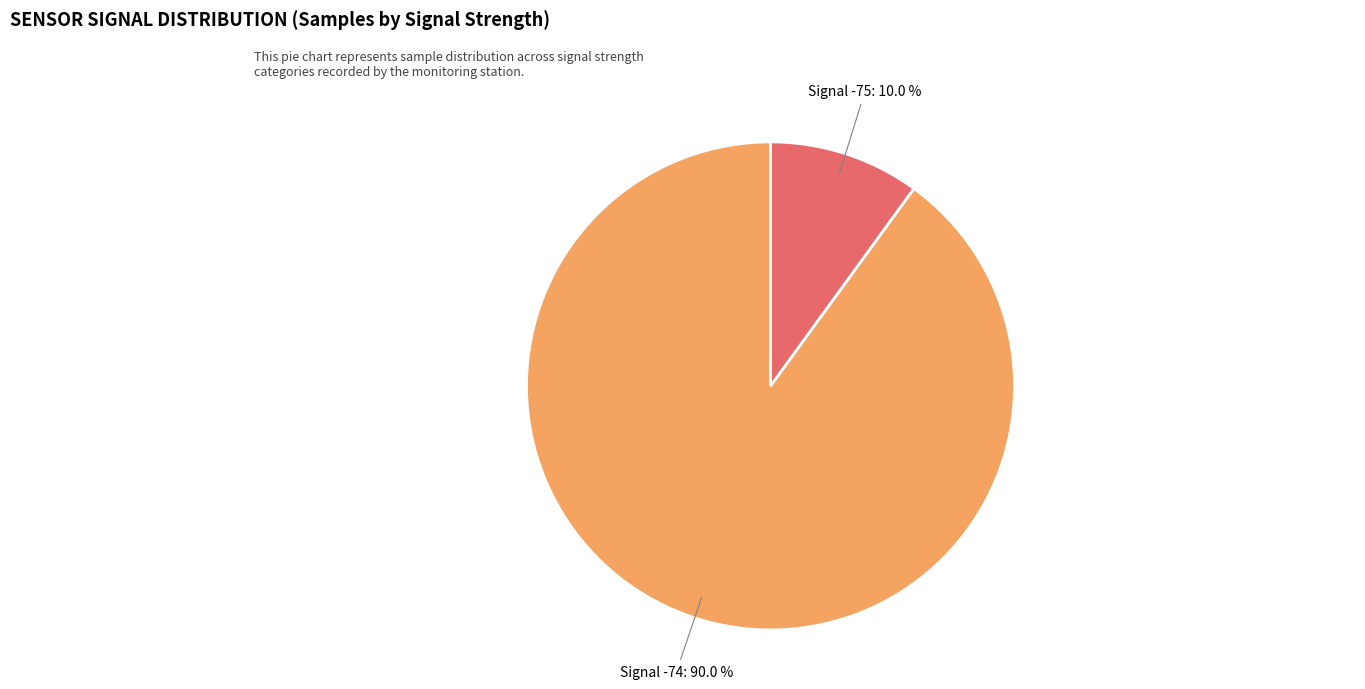

Rank the categories by value from lowest to highest.

Signal -75, Signal -74